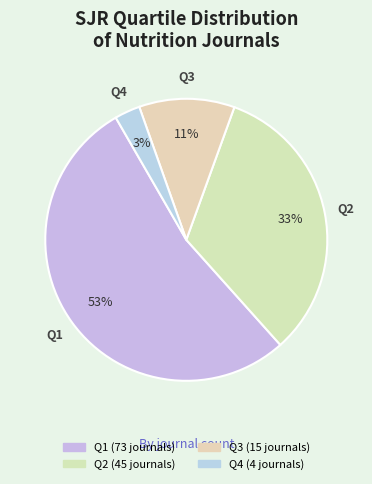

Between Q3 and Q2, which is larger?

Q2